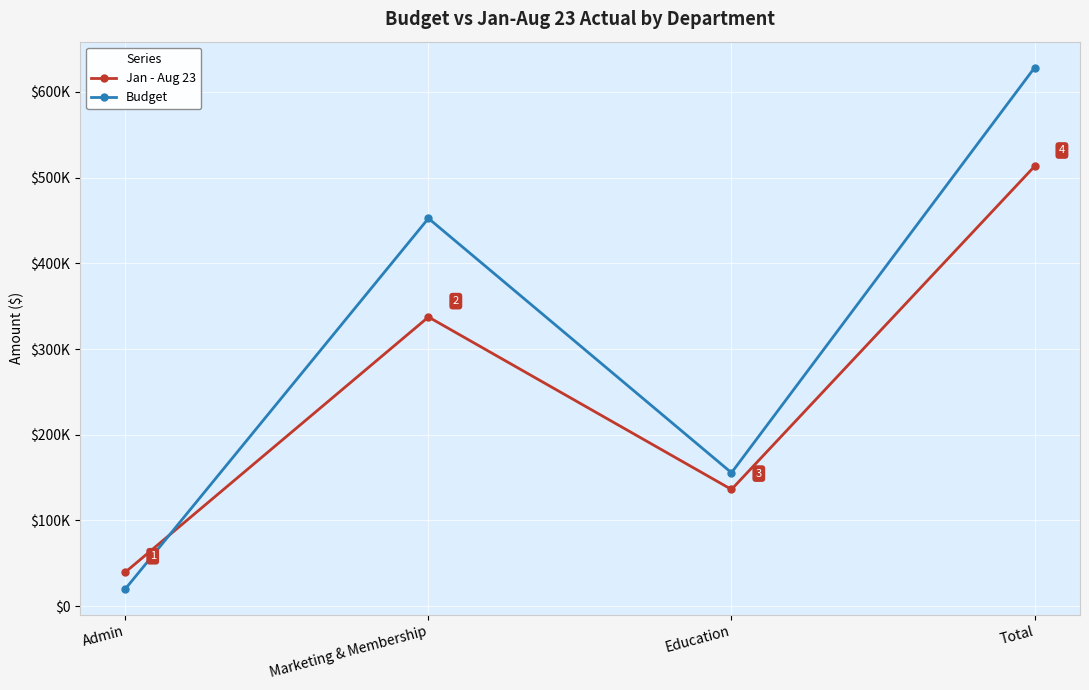

Reading right to left, what are all the values shown in this chart?

Jan - Aug 23: 513219.2	136139.3	337403.2	39676.7
Budget: 628309.5	155639.5	452520.0	20150.0